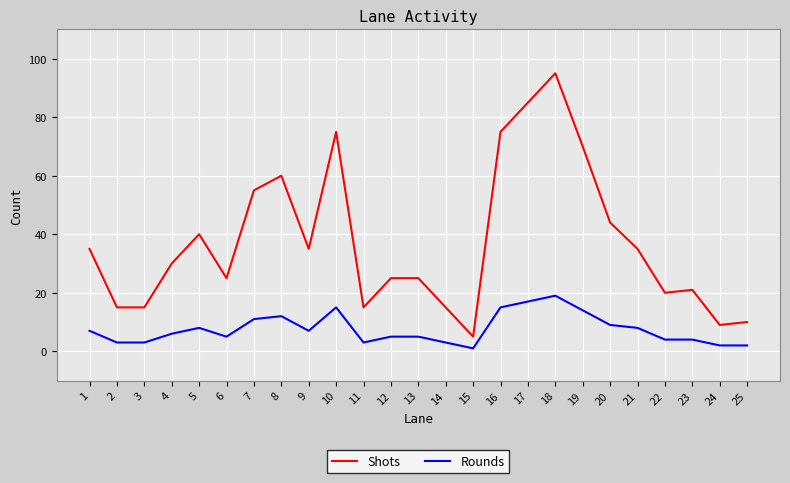

At which label is Rounds closest to 10?

20